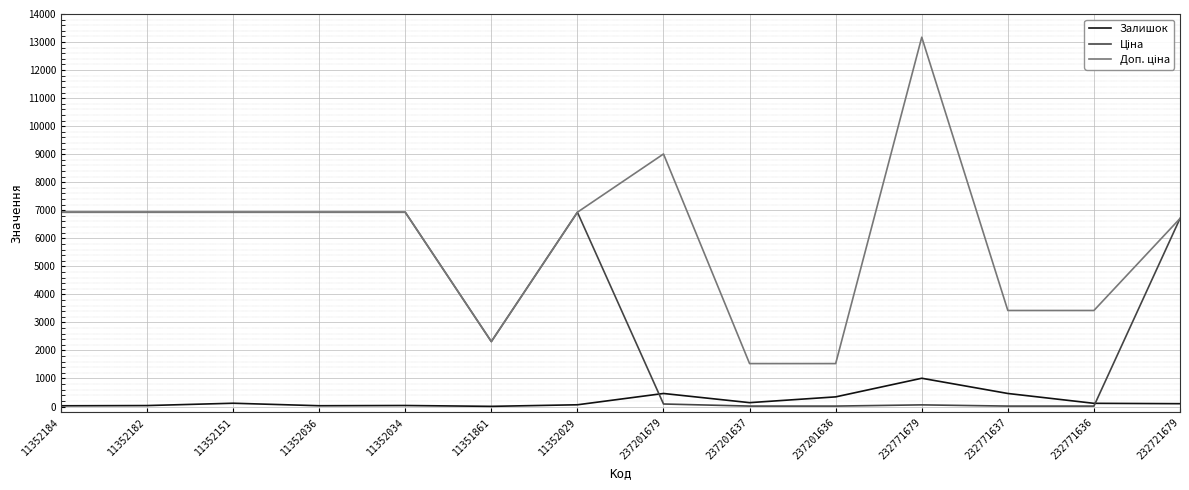

What is the total value across all series at 237201679?

9562.1